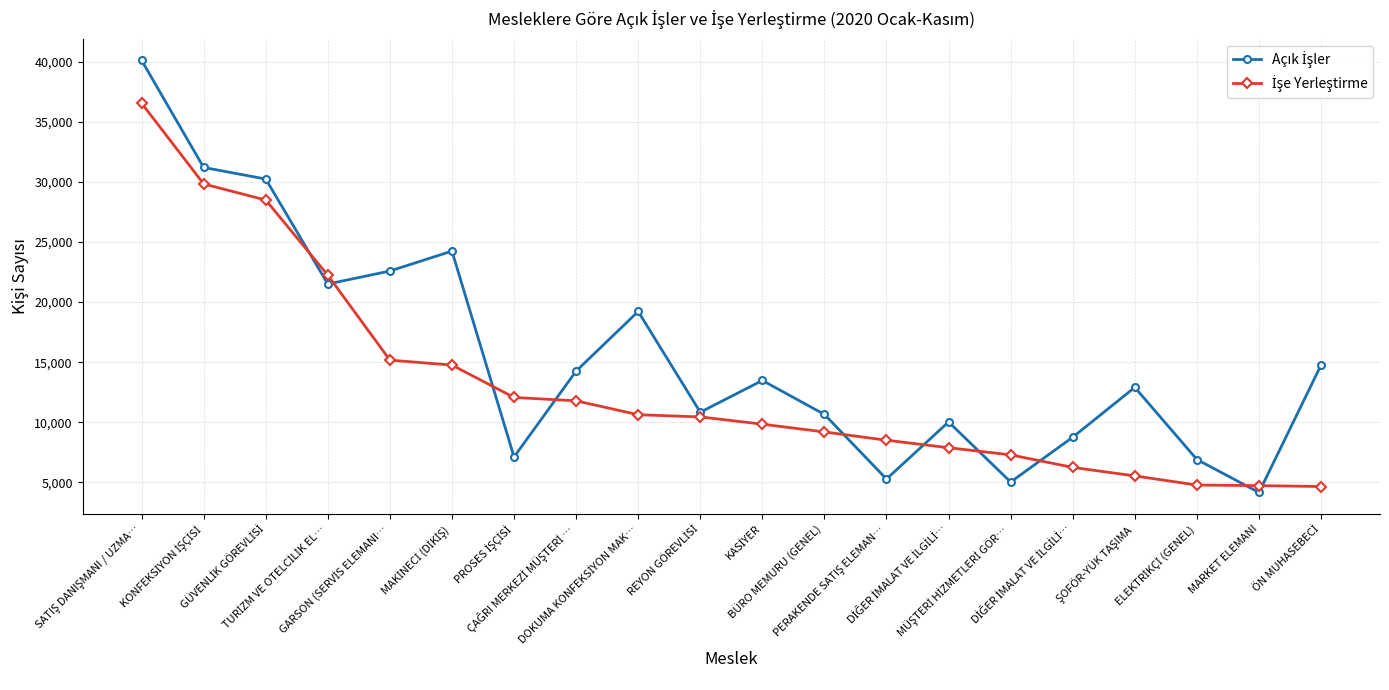

Reading left to right, transcribe all the data shown in this chart.

Açık İşler: SATIŞ DANIŞMANI / UZMA…=40123	KONFEKSİYON İŞÇİSİ=31206	GÜVENLİK GÖREVLİSİ=30244	TURİZM VE OTELCİLİK EL…=21505	GARSON (SERVİS ELEMANI…=22588	MAKİNECİ (DİKİŞ)=24245	PROSES İŞÇİSİ=7113	ÇAĞRI MERKEZİ MÜŞTERİ …=14258	DOKUMA KONFEKSİYON MAK…=19222	REYON GÖREVLİSİ=10835	KASİYER=13480	BÜRO MEMURU (GENEL)=10653	PERAKENDE SATIŞ ELEMAN…=5276	DİĞER İMALAT VE İLGİLİ…=10028	MÜŞTERİ HİZMETLERİ GÖR…=5027	DİĞER İMALAT VE İLGİLİ…=8756	ŞOFÖR-YÜK TAŞIMA=12905	ELEKTRİKÇİ (GENEL)=6901	MARKET ELEMANI=4159	ÖN MUHASEBECİ=14754
İşe Yerleştirme: SATIŞ DANIŞMANI / UZMA…=36558	KONFEKSİYON İŞÇİSİ=29835	GÜVENLİK GÖREVLİSİ=28496	TURİZM VE OTELCİLİK EL…=22243	GARSON (SERVİS ELEMANI…=15171	MAKİNECİ (DİKİŞ)=14761	PROSES İŞÇİSİ=12066	ÇAĞRI MERKEZİ MÜŞTERİ …=11785	DOKUMA KONFEKSİYON MAK…=10628	REYON GÖREVLİSİ=10446	KASİYER=9842	BÜRO MEMURU (GENEL)=9195	PERAKENDE SATIŞ ELEMAN…=8506	DİĞER İMALAT VE İLGİLİ…=7884	MÜŞTERİ HİZMETLERİ GÖR…=7287	DİĞER İMALAT VE İLGİLİ…=6244	ŞOFÖR-YÜK TAŞIMA=5535	ELEKTRİKÇİ (GENEL)=4775	MARKET ELEMANI=4727	ÖN MUHASEBECİ=4654